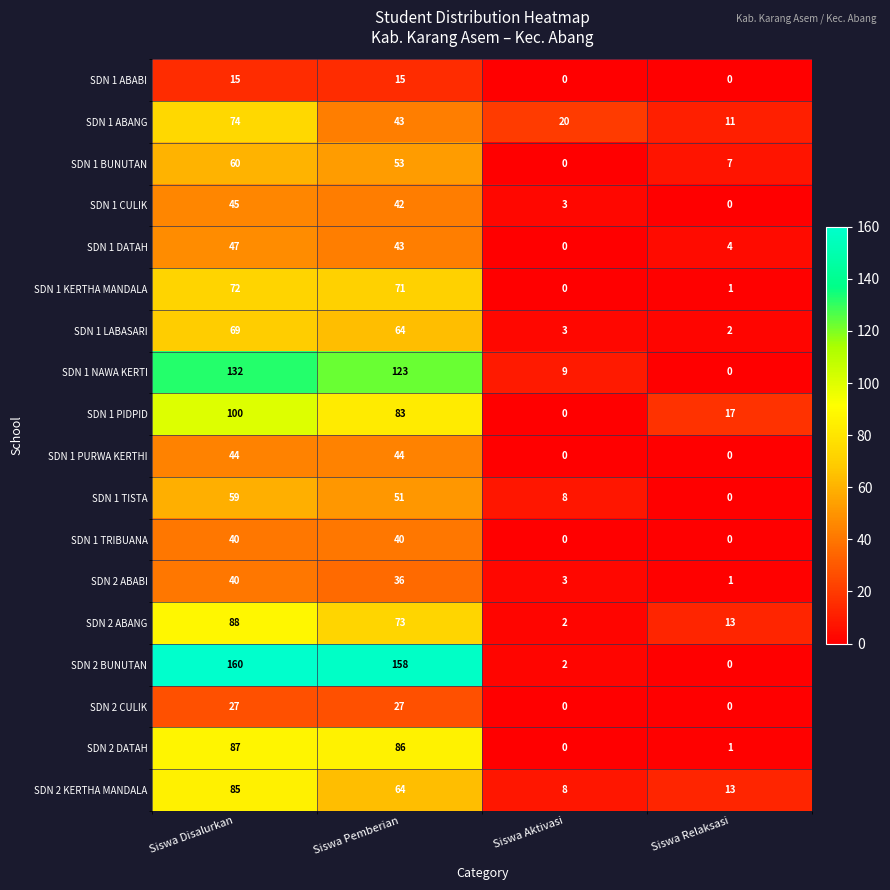

Is the value of SDN 1 ABANG at Siswa Pemberian greater than the value of SDN 1 LABASARI at Siswa Relaksasi?

Yes